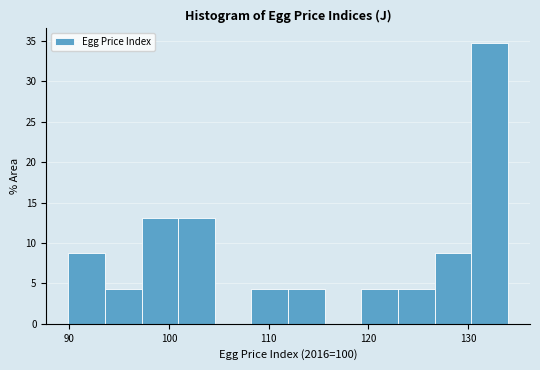

Read against the x-axis, roughly where is the centre of the tallest bar?

132